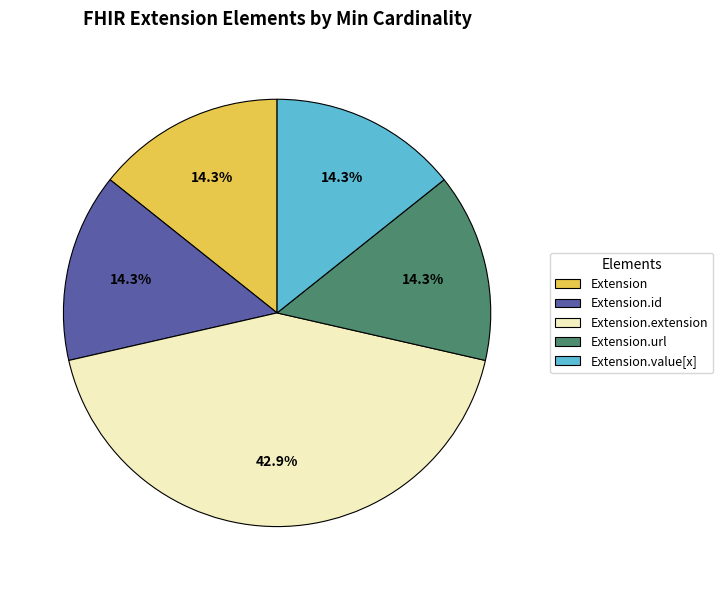

Between Extension.value[x] and Extension.extension, which is larger?

Extension.extension